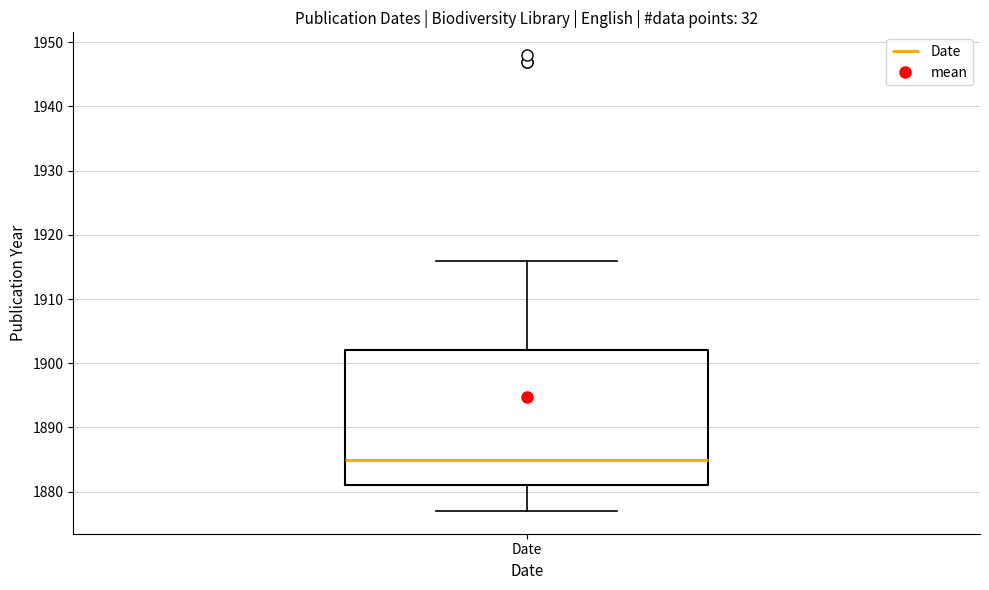

Where is the upper edge of the box for Date on the y-axis? The values are not printed on the chart, so give them approximately, as read against the axis.

1902